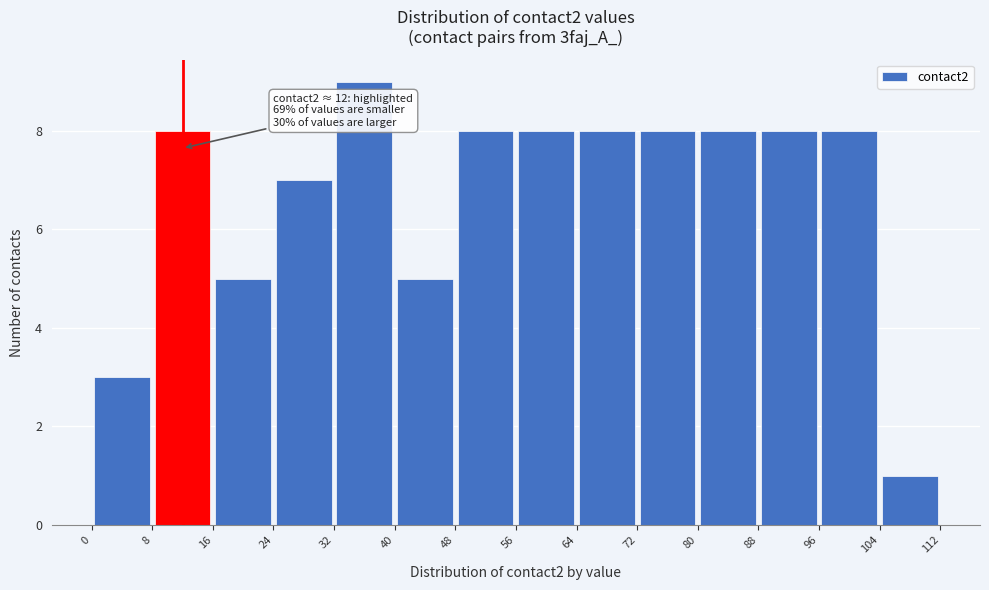

Over which range of the x-axis is the bar tallest?

32 to 40